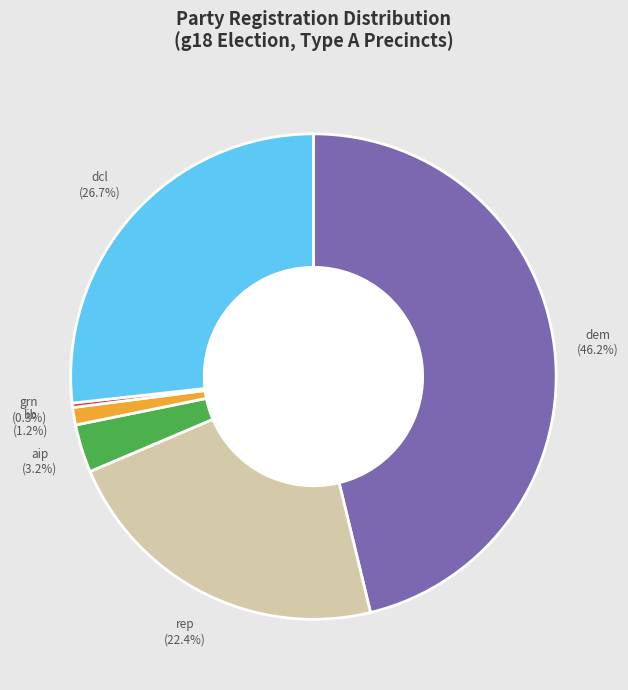

What percentage is the lib slice, to the nearest percent?

1%